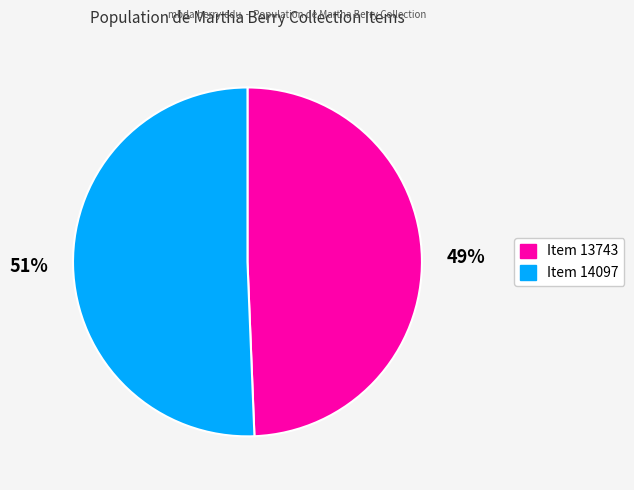

What percentage is the Item 14097 slice, to the nearest percent?

51%